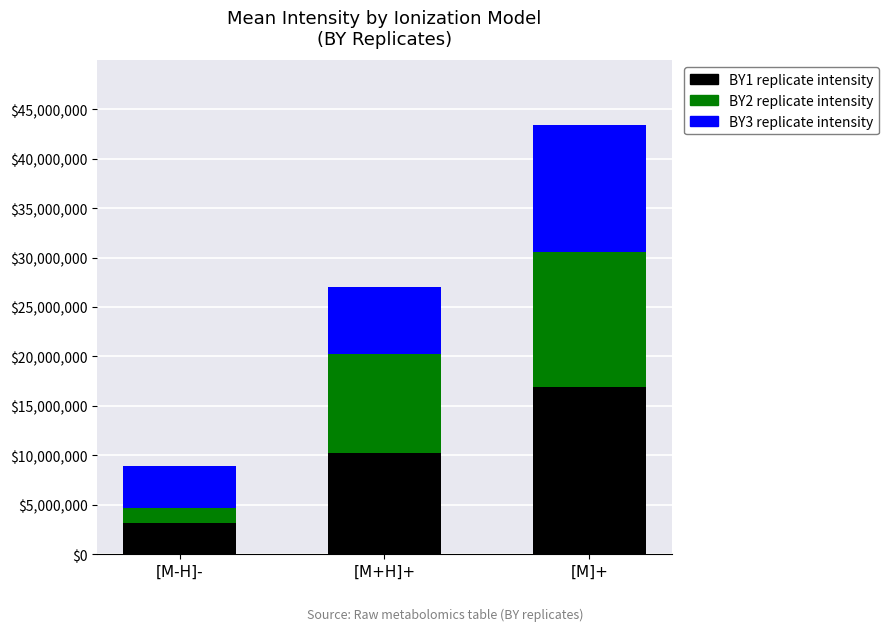

At which category is the sum across all series the highest?

[M]+